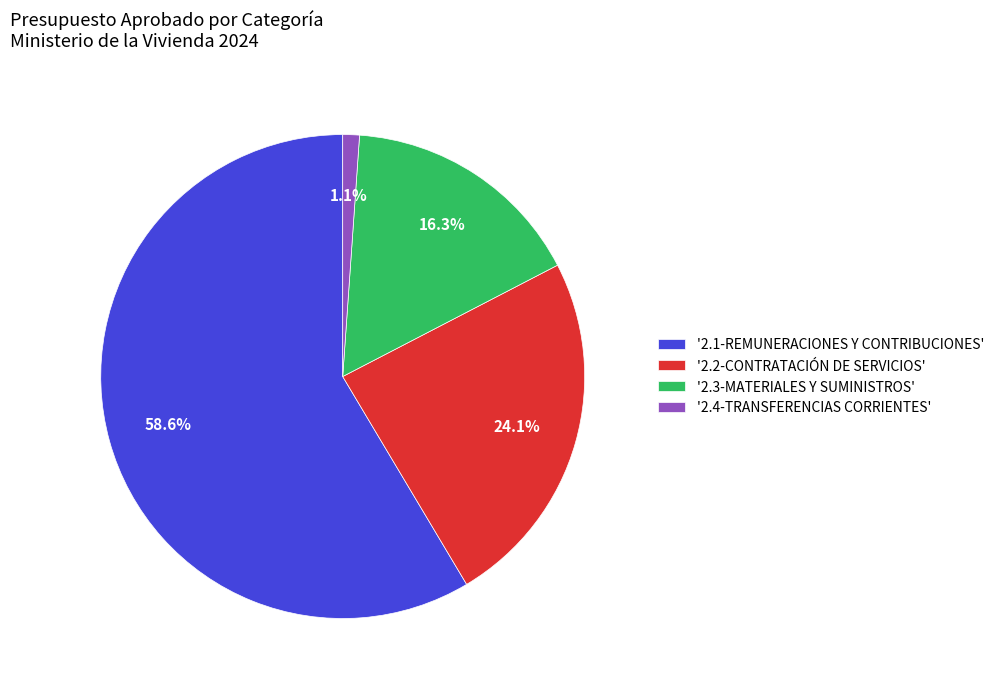

Which slice is the largest?

'2.1-REMUNERACIONES Y CONTRIBUCIONES'